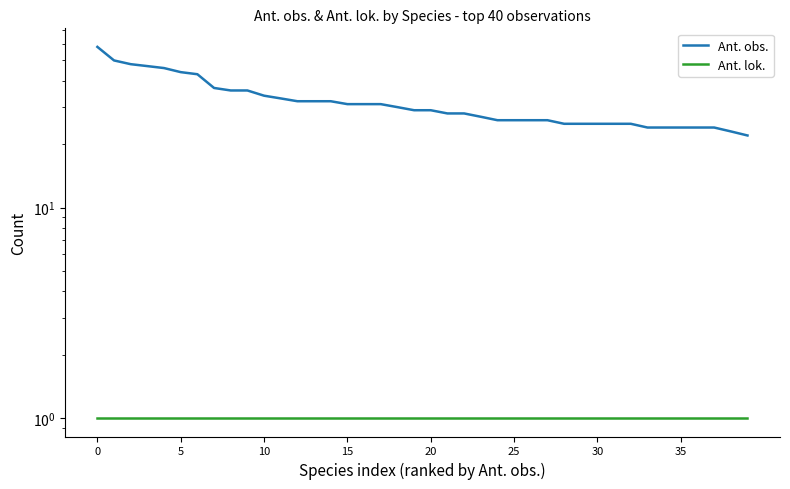

Rank the series by their maximum value, from highest to lowest.

Ant. obs., Ant. lok.